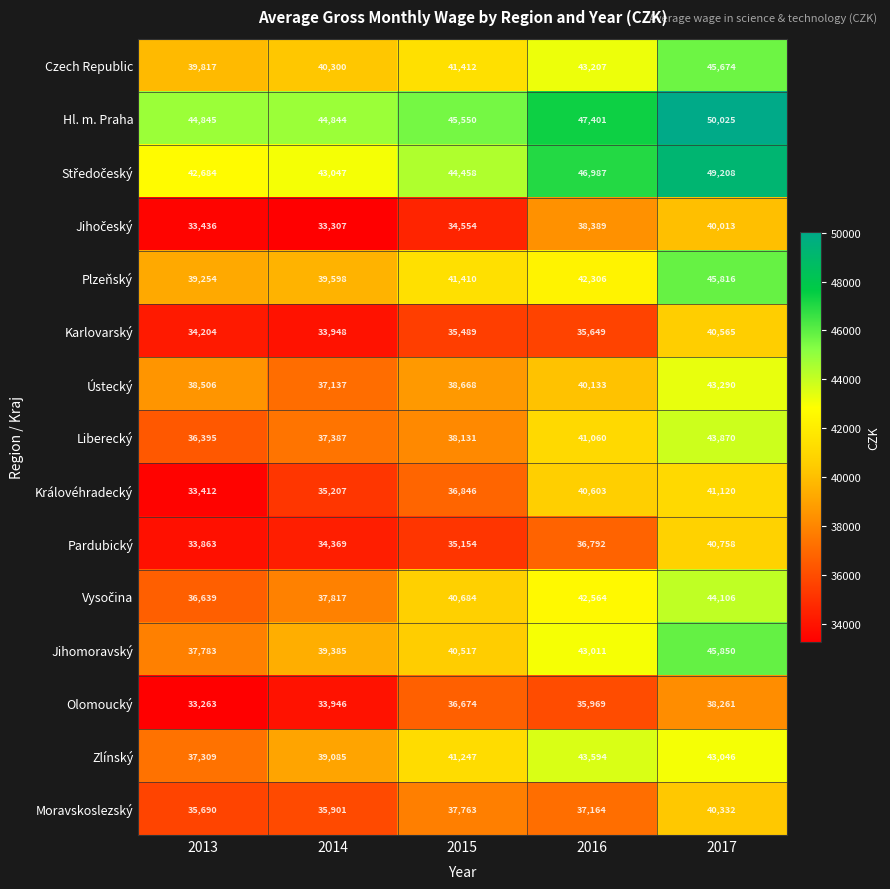

Which series has the largest total across all categories?

Hl. m. Praha